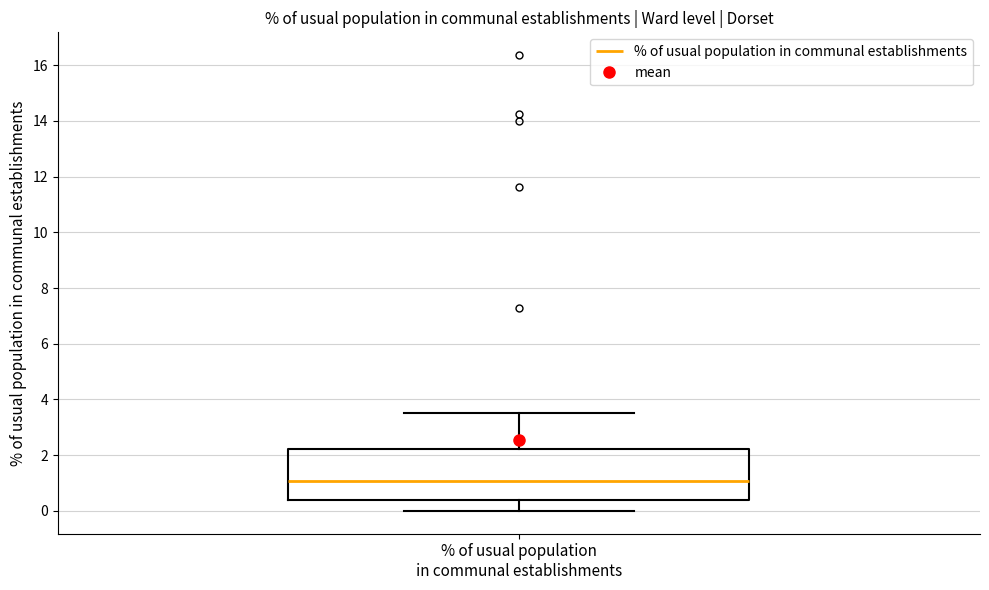

Read this box plot against the y-axis: the position of the median line, the range covered by the box, and the ends of both whiskers. The values are not printed on the chart, so give them approximately, as read against the axis.

median 1.0, box 0.4 to 2.2, whiskers 0.0 to 3.6